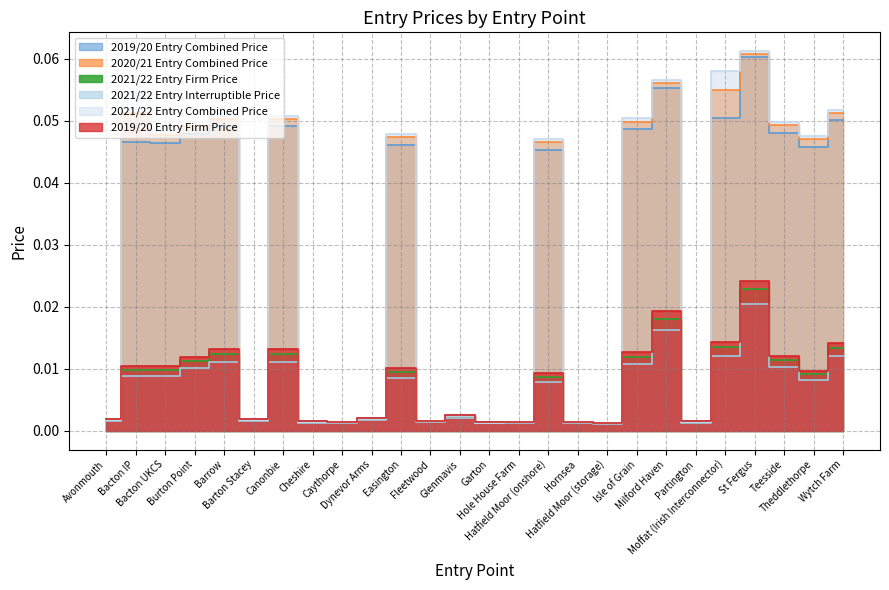

What is the label of the 8th point from the right?

Isle of Grain